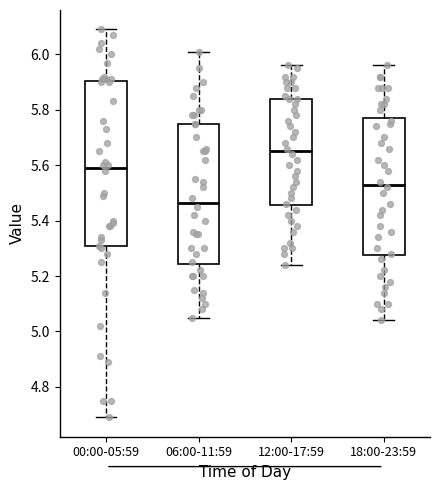

Reading left to right, transcribe this box plot: for each box, give where its median line is, the range the box spans, and where its two whiskers end, as read against the y-axis. The values are not printed on the chart, so give them approximately, as read against the axis.

00:00-05:59: median 5.60, box 5.30 to 5.90, whiskers 4.70 to 6.10
06:00-11:59: median 5.46, box 5.24 to 5.76, whiskers 5.06 to 6.02
12:00-17:59: median 5.66, box 5.46 to 5.84, whiskers 5.24 to 5.96
18:00-23:59: median 5.54, box 5.28 to 5.78, whiskers 5.04 to 5.96